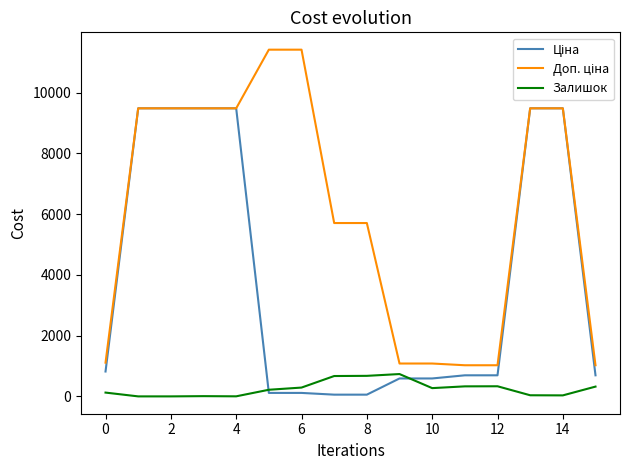

What is the highest value of the Залишок series?

735.0